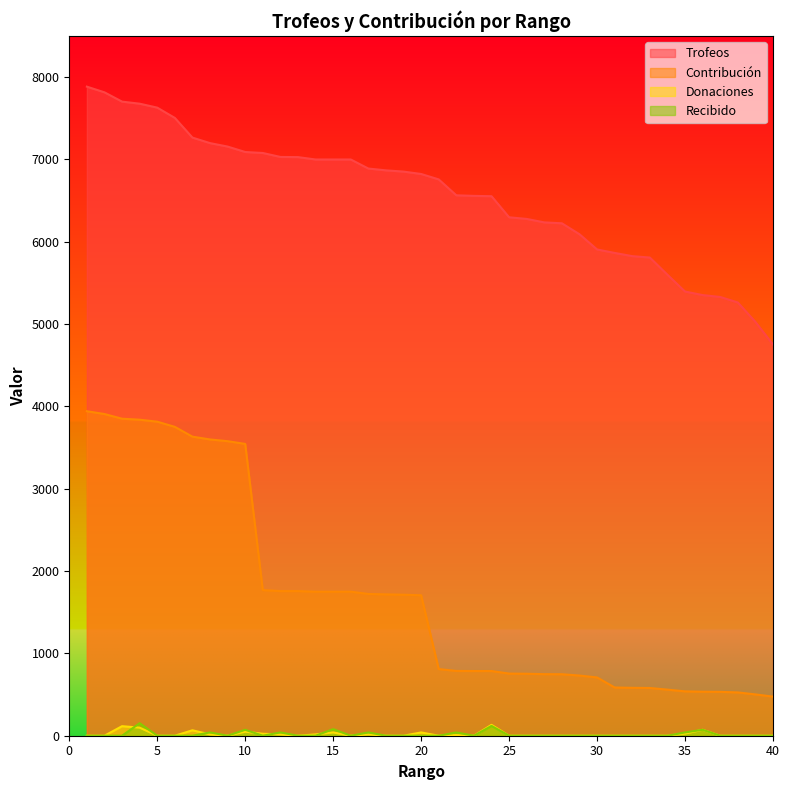

True or false: Contribución and Recibido cross at least once.

False